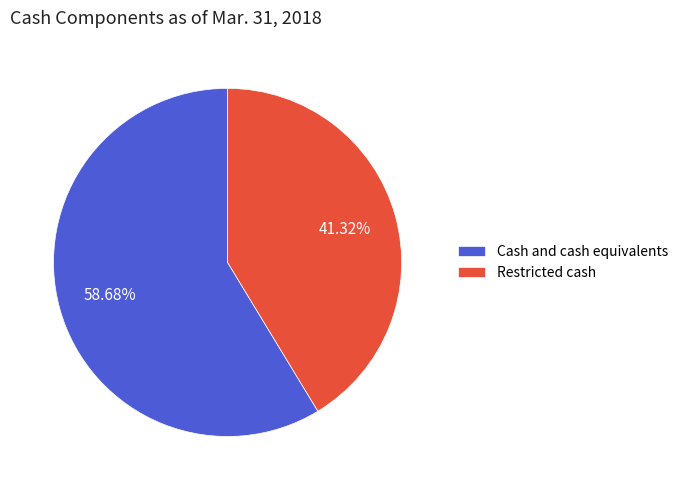

To the nearest percent, what is the combined percentage of Restricted cash and Cash and cash equivalents?

100%